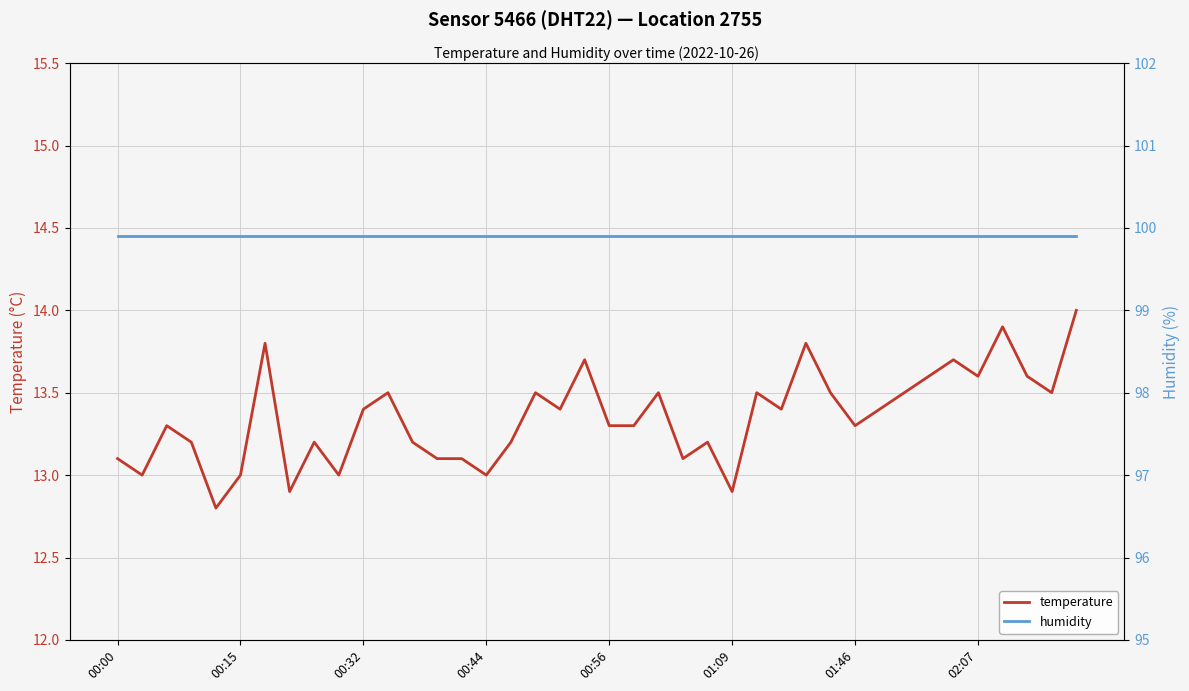

Which series has the largest range (max minus min)?

temperature